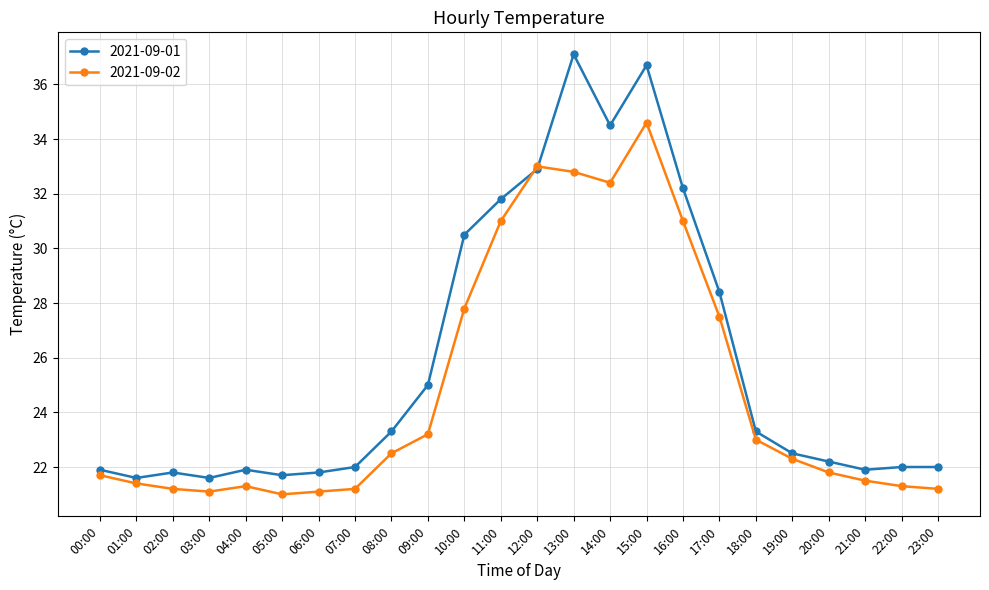

What is the maximum value for 2021-09-01?

37.1